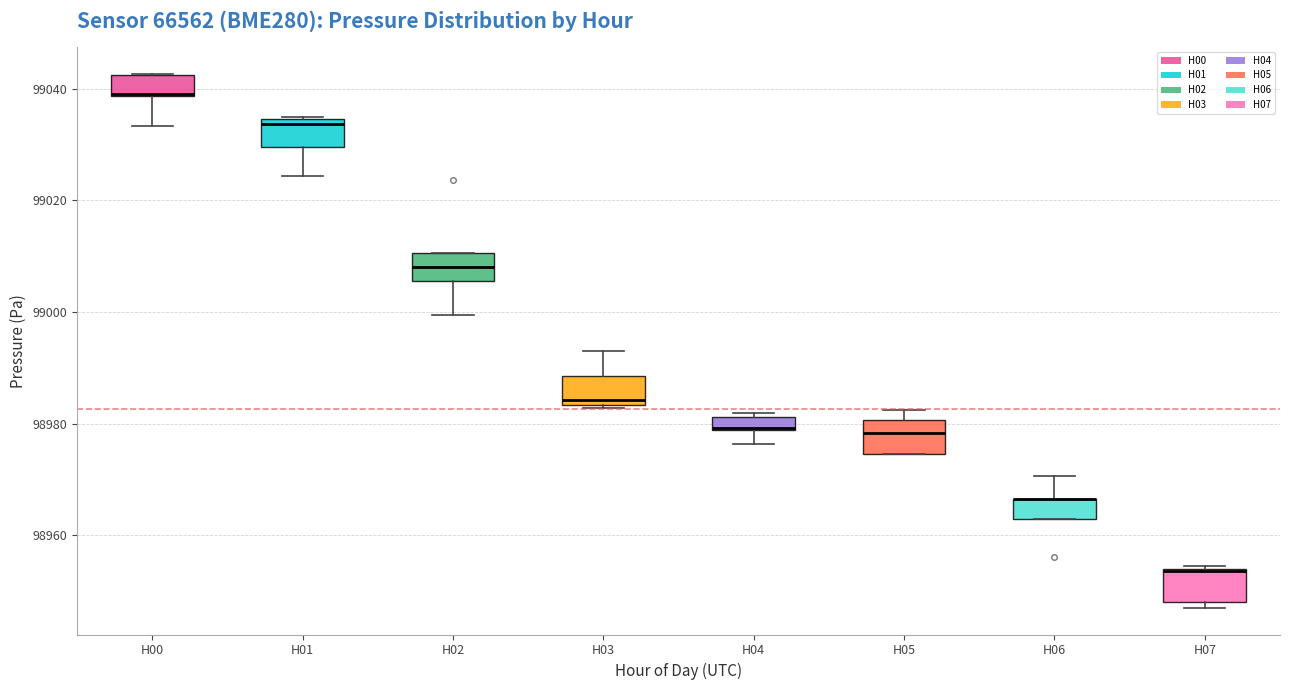

Where is the lower edge of the box for H03 on the y-axis? The values are not printed on the chart, so give them approximately, as read against the axis.

98984